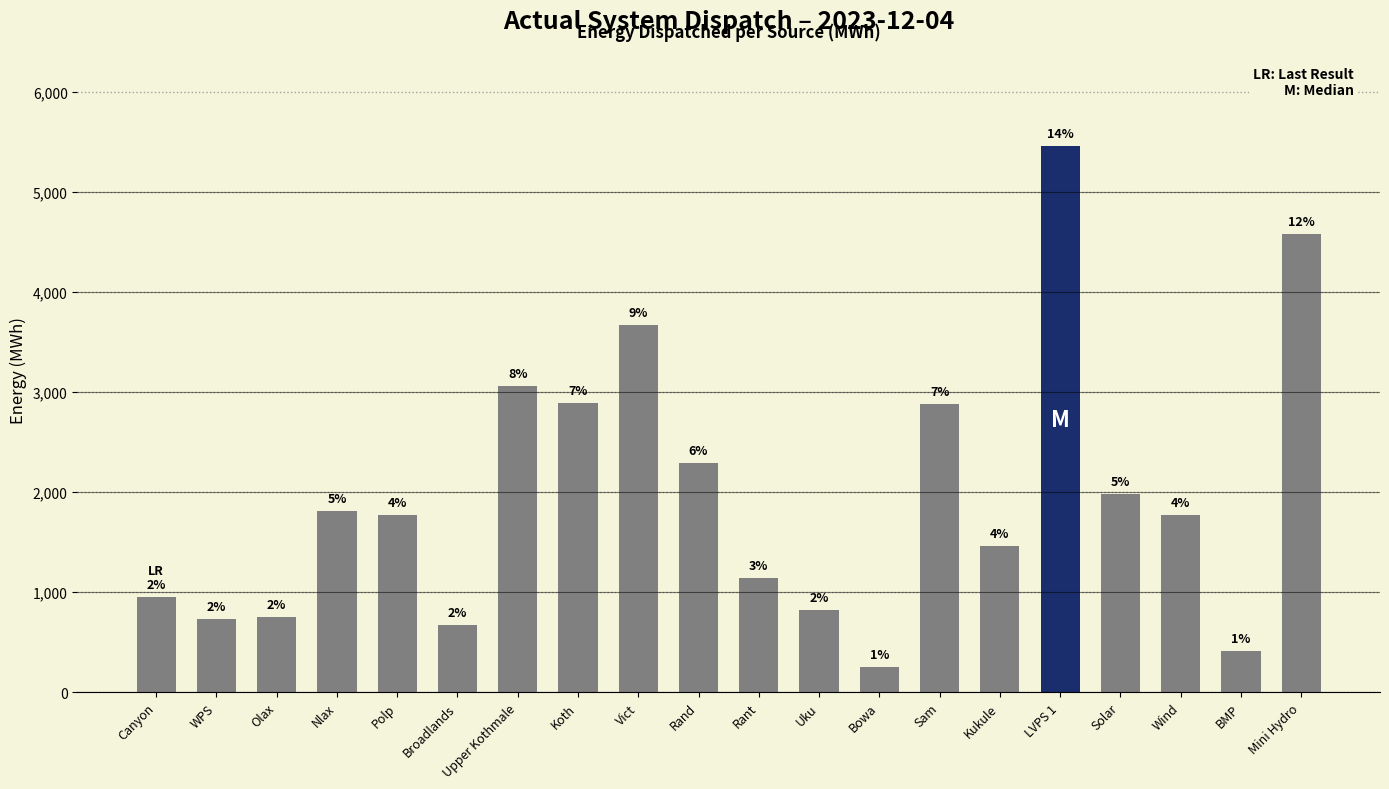

The value at Uku is 432.9. True or false?

False